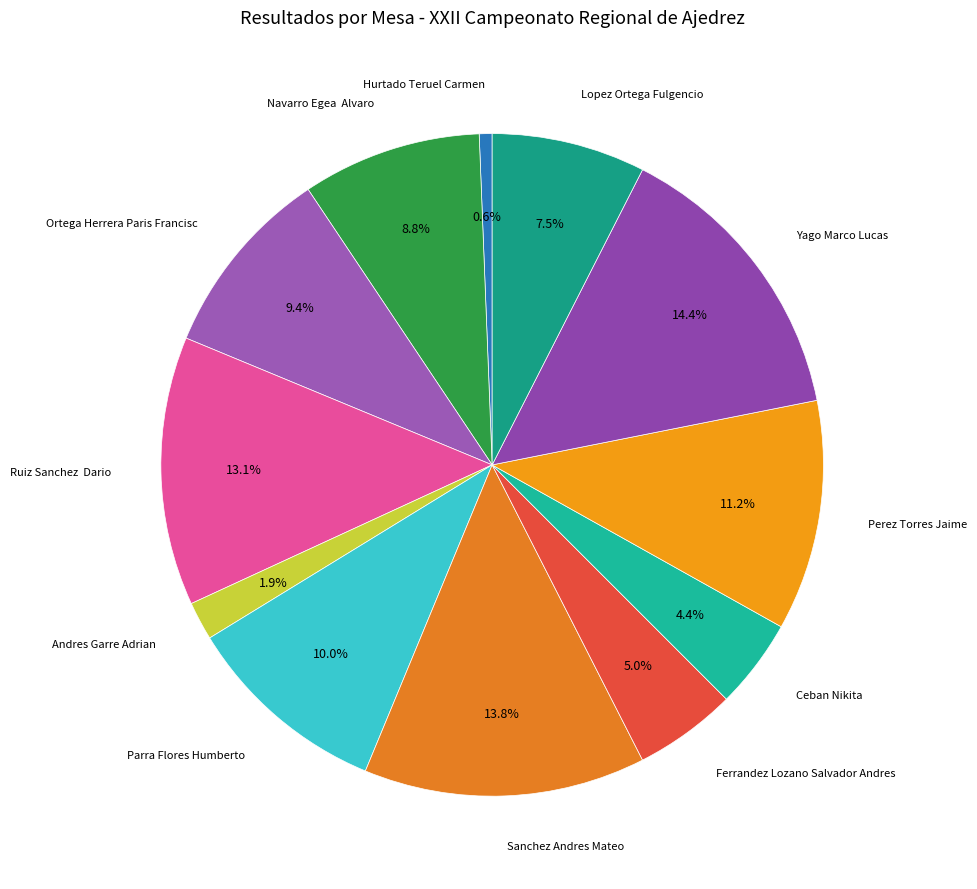

How many segments does this pie chart have?

12